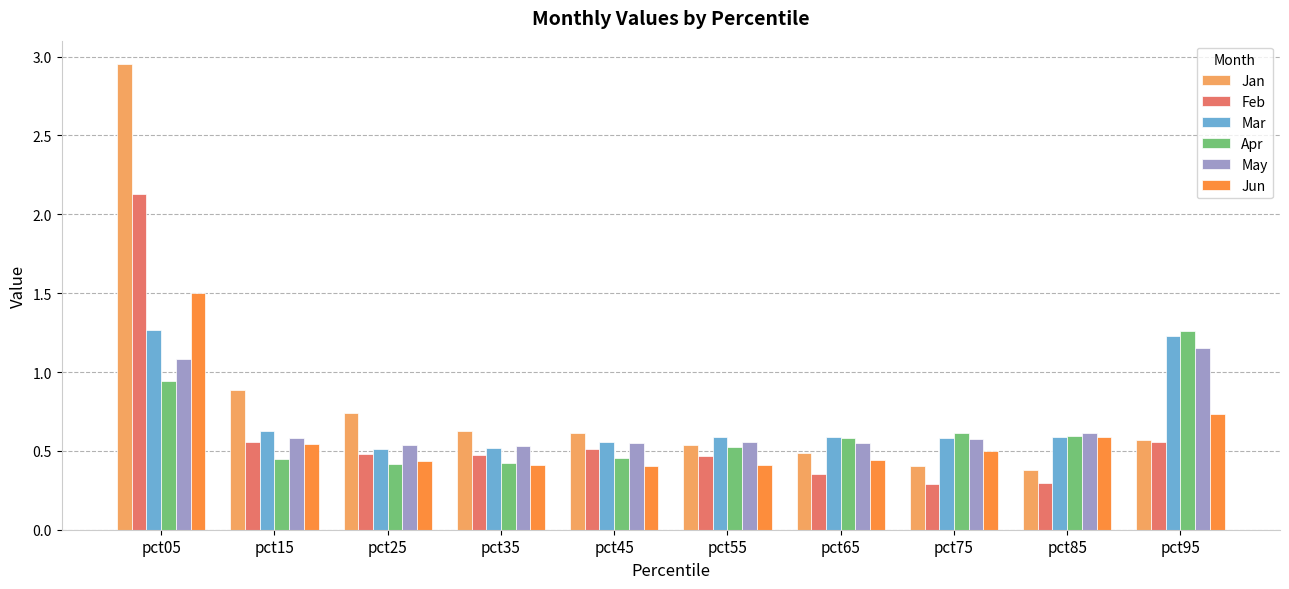

Which series has the widest spread of values?

Jan